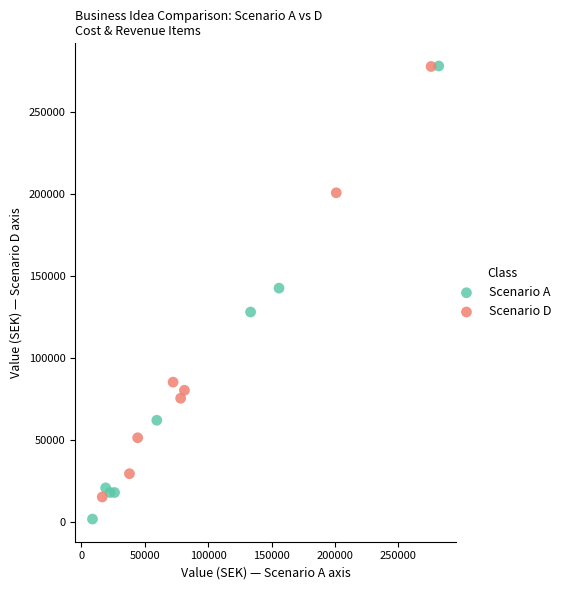

Which series reaches the minimum Y coordinate?

Scenario A